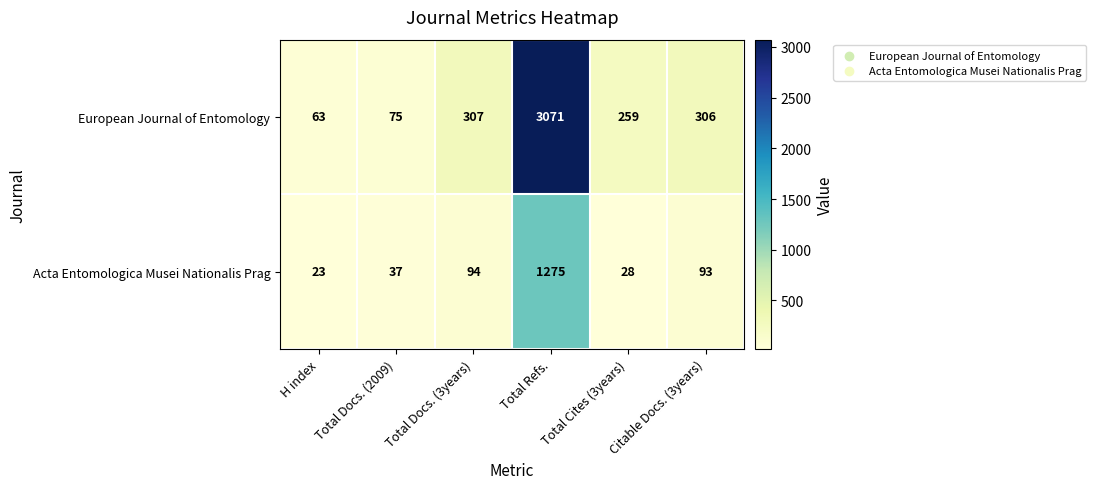

Which series has the widest spread of values?

European Journal of Entomology